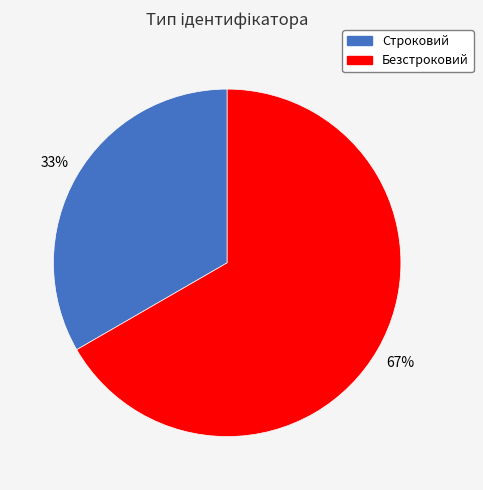

To the nearest percent, what percentage of the pie is Строковий?

33%